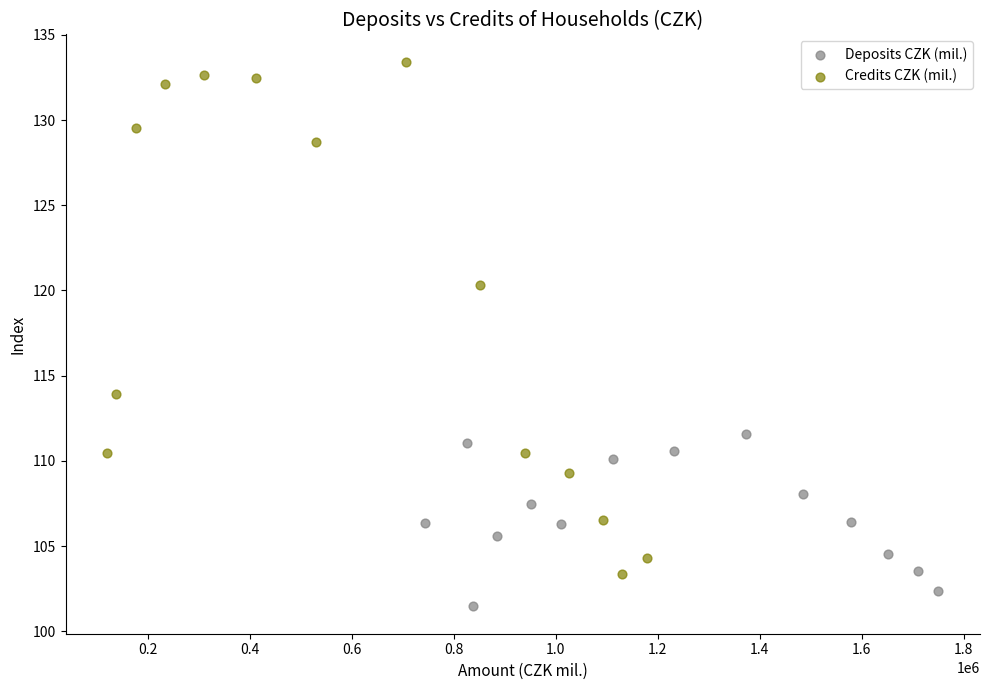

Which series contains the lowest Y value?

Deposits CZK (mil.)